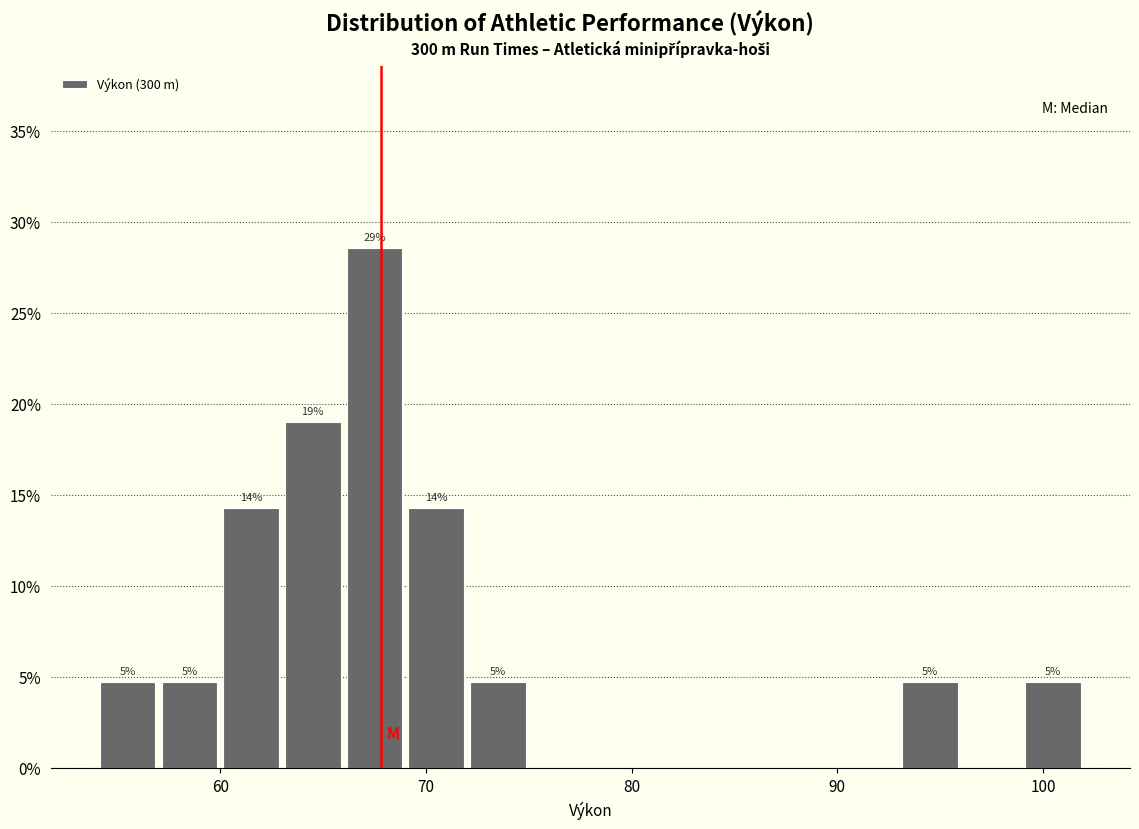

Read against the x-axis, roughly where is the centre of the tallest bar?

68